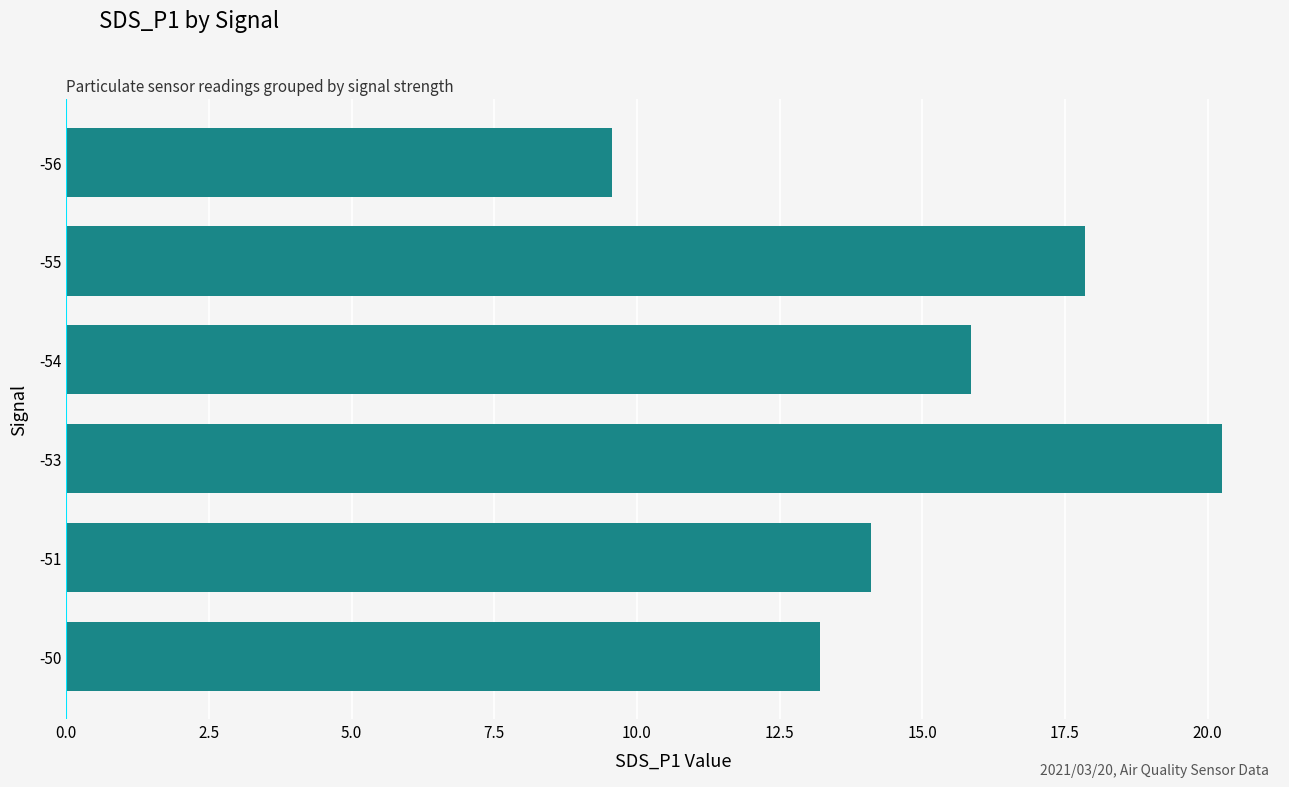

Rank the categories by value from highest to lowest.

-53, -55, -54, -51, -50, -56